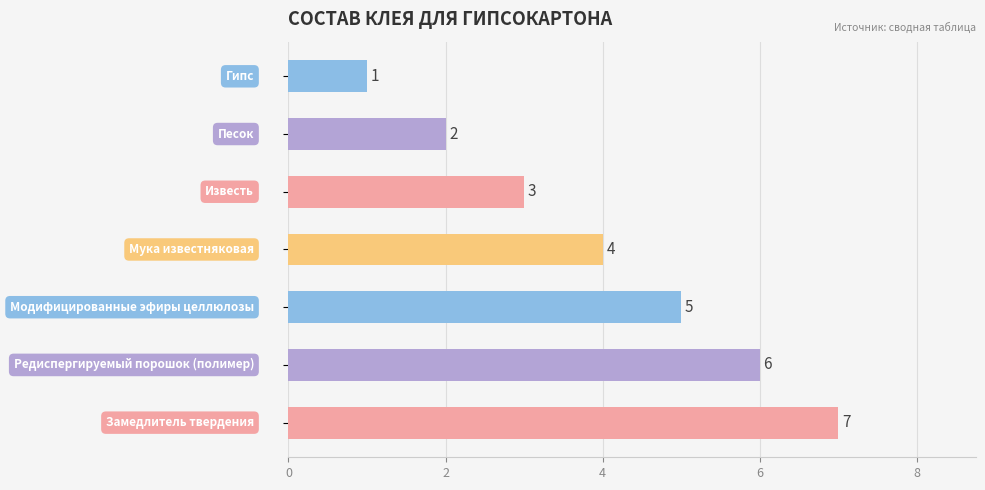

What is the sum of all values?

28